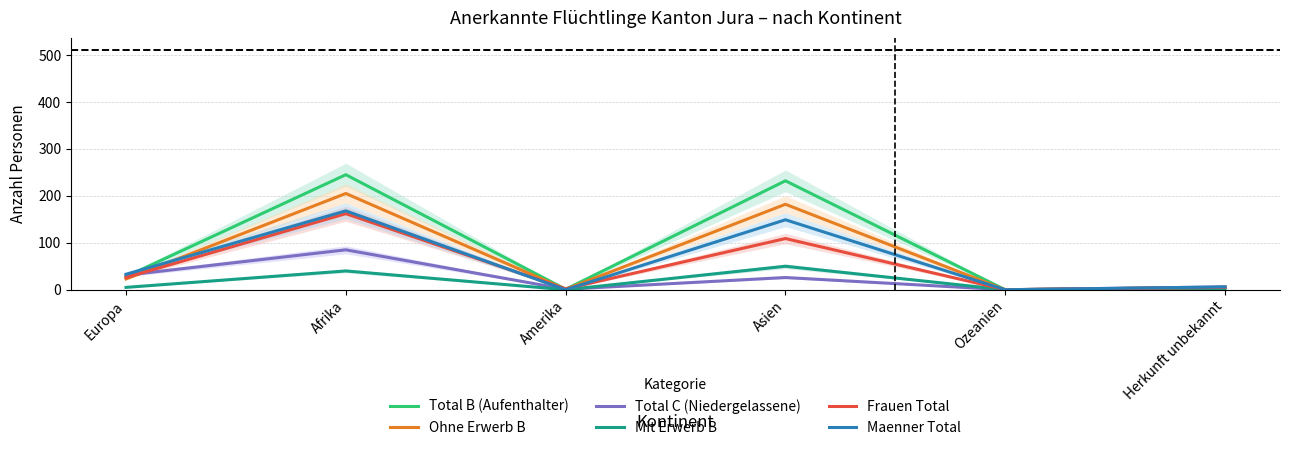

How many lines are shown in the chart?

6